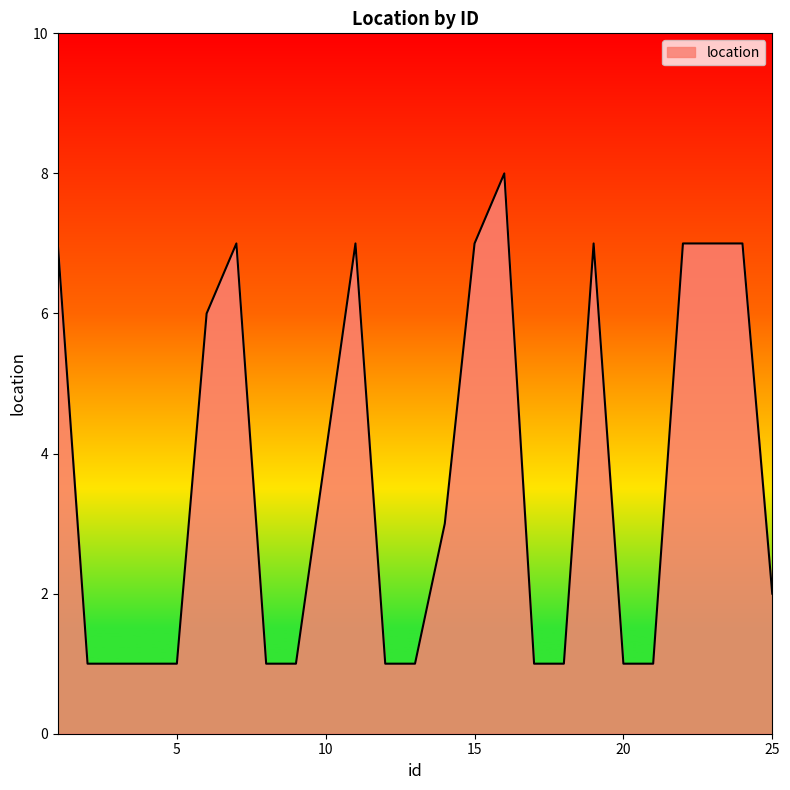

True or false: there are more than 0 points higher than both neighbors.

True